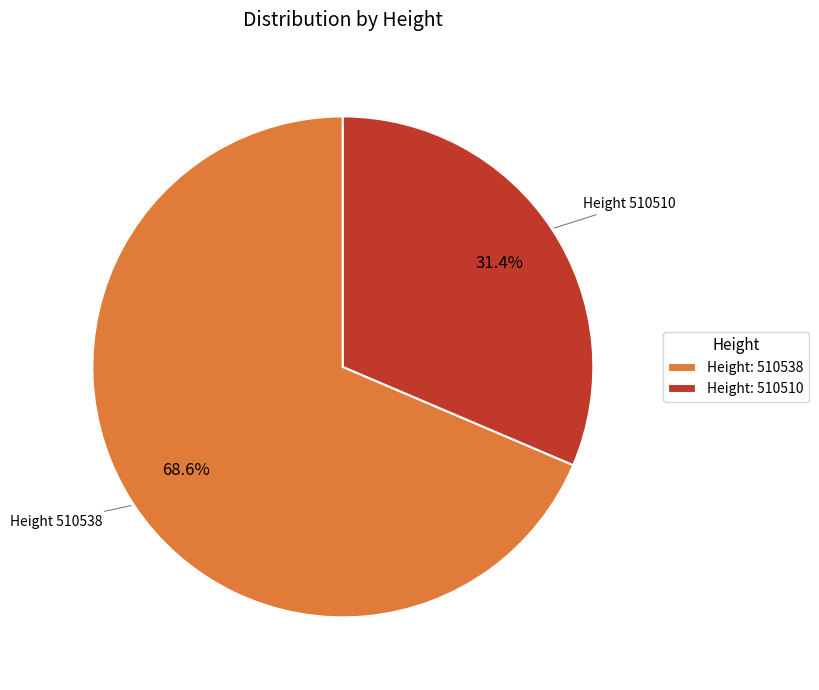

Which slice is the smallest?

Height: 510510